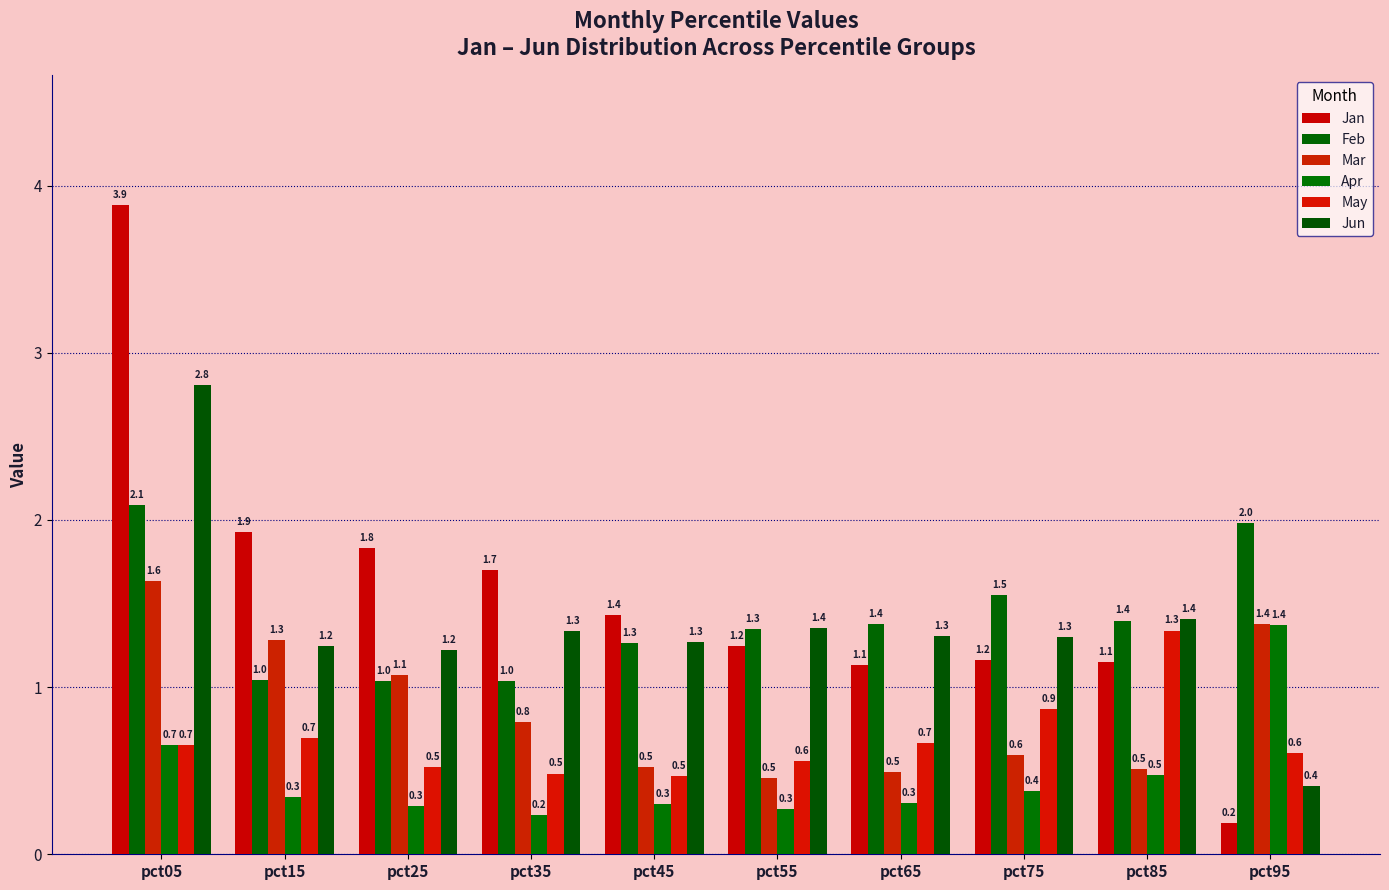

What is the value of the Jun bar at the 7th from the left?

1.3